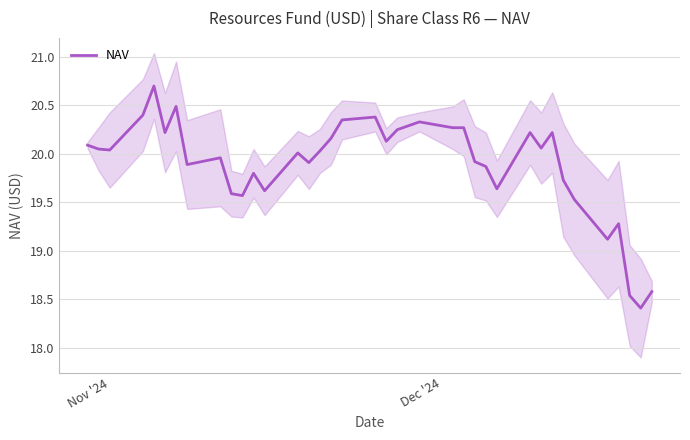

What is the minimum value for NAV?

18.4